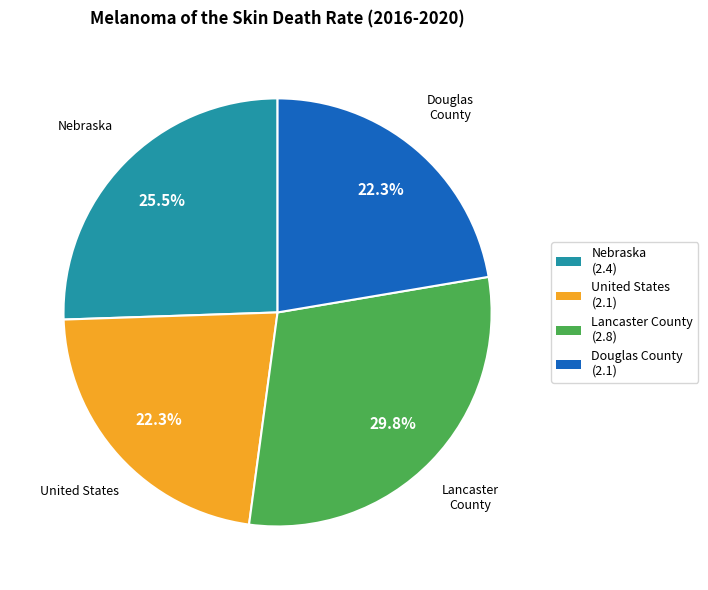

Does any single category account for the majority?

No